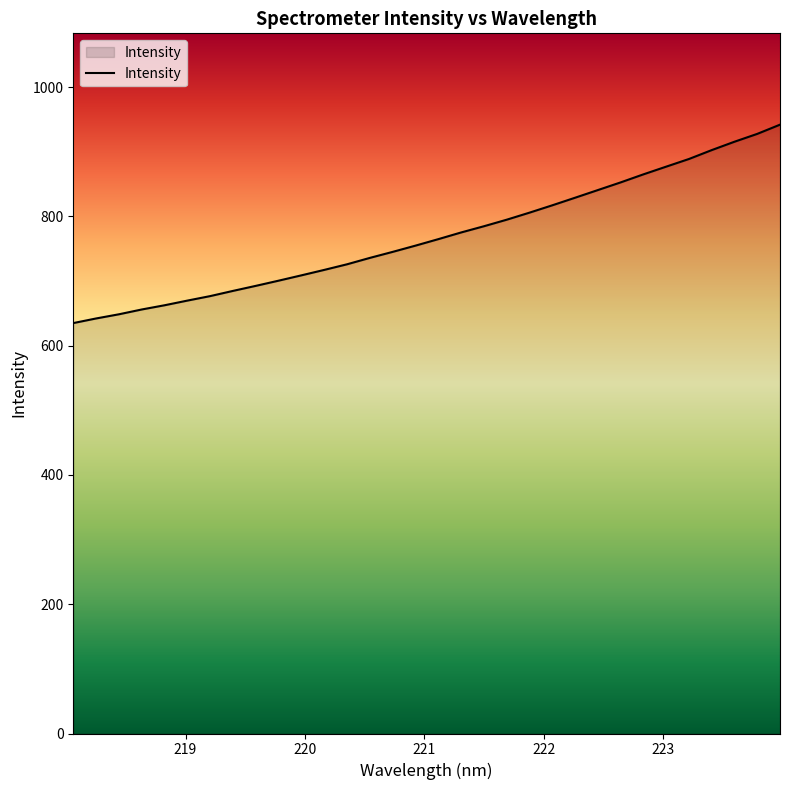

What is the greatest value displayed?

941.8